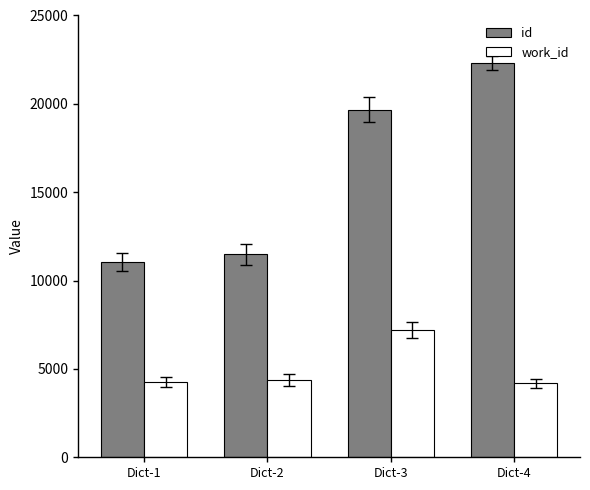

How many groups of bars are there?

4